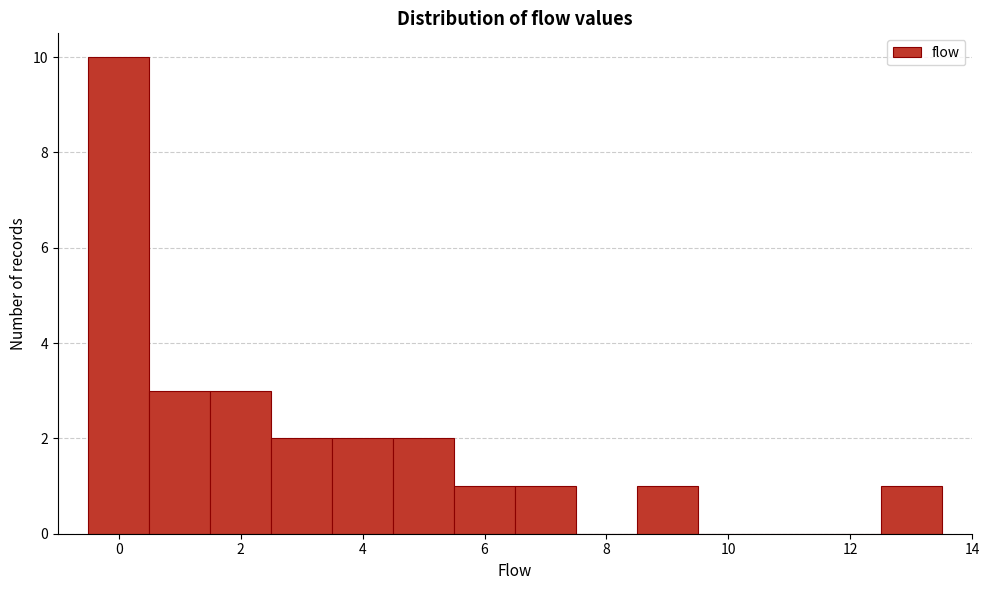

Over which range of the x-axis is the bar tallest?

-0.5 to 0.5